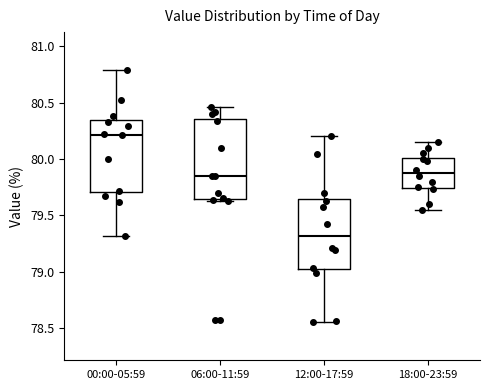

Which box's median line is the highest?

00:00-05:59